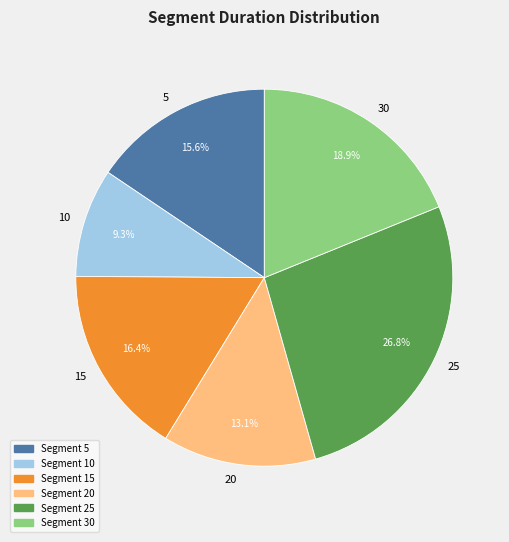

Which has a higher value, 10 or 25?

25